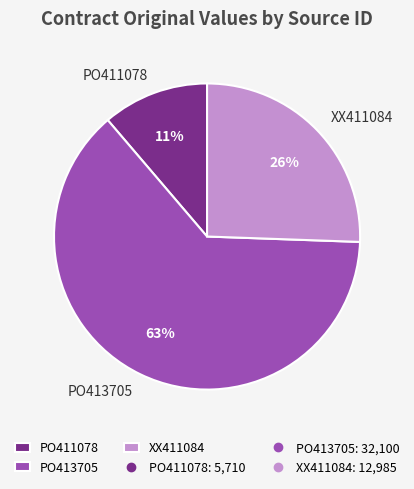

How many segments does this pie chart have?

3